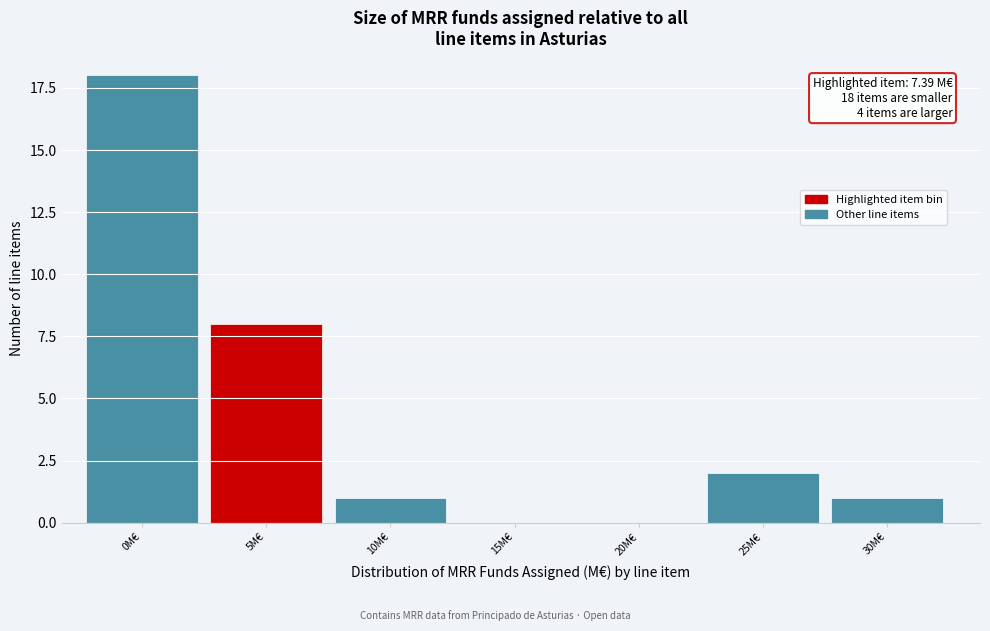

Reading left to right, extract all data points from this chart.

0M€=18	5M€=8	10M€=1	15M€=0	20M€=0	25M€=2	30M€=1